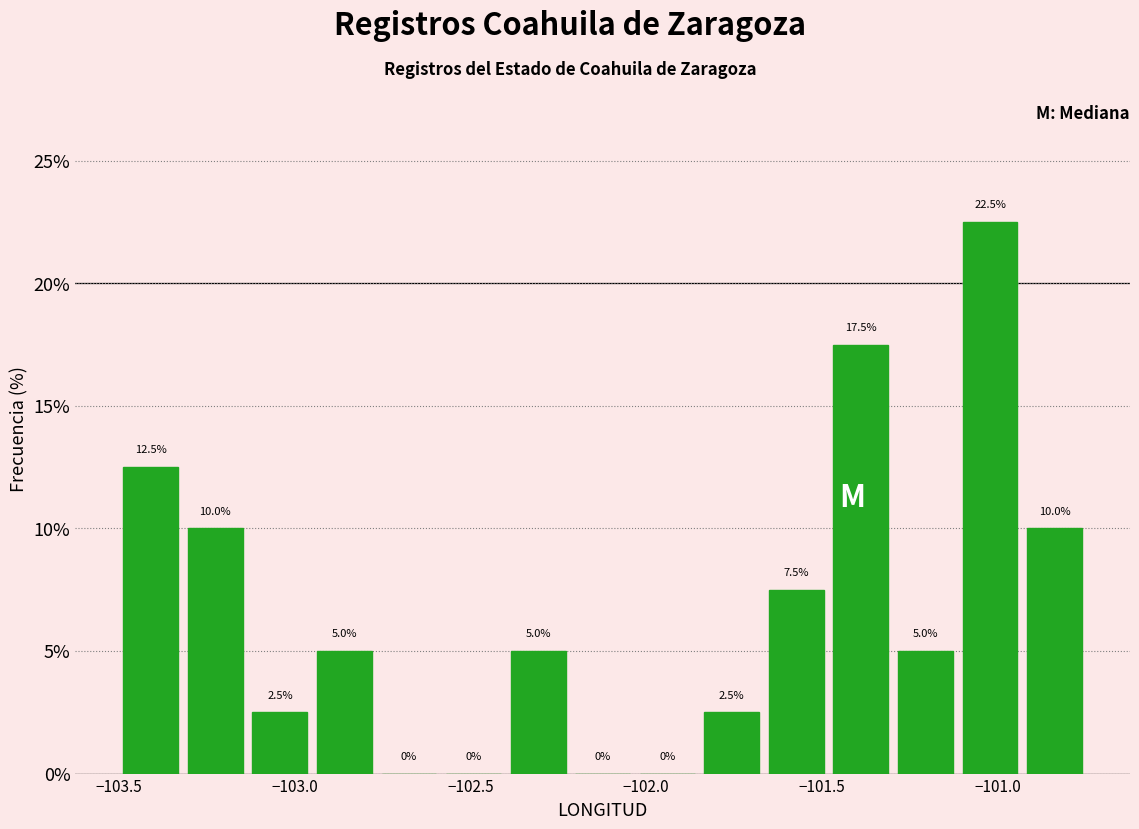

Read against the x-axis, roughly where is the centre of the tallest bar?

-101.00